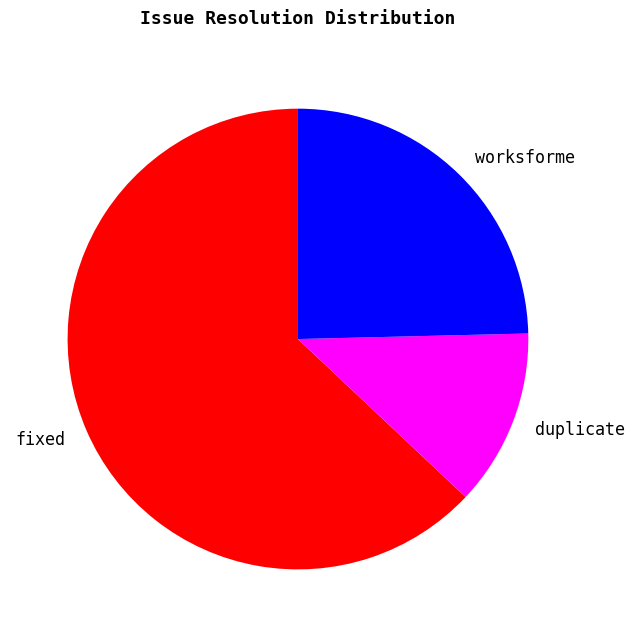

Is the sum of worksforme and fixed greater than half?

Yes